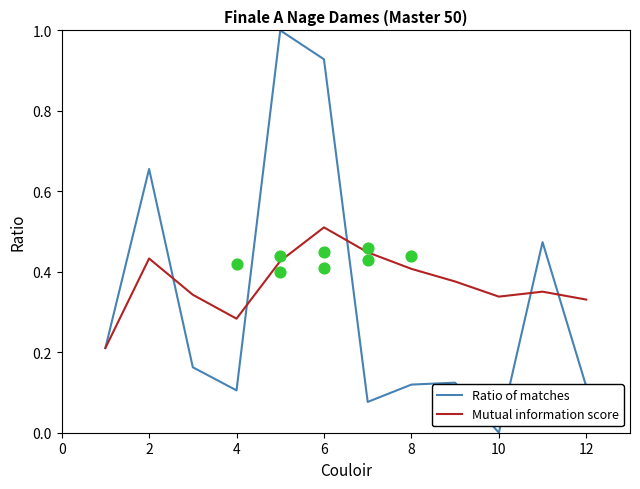

What are all the series names shown in the legend?

Ratio of matches, Mutual information score